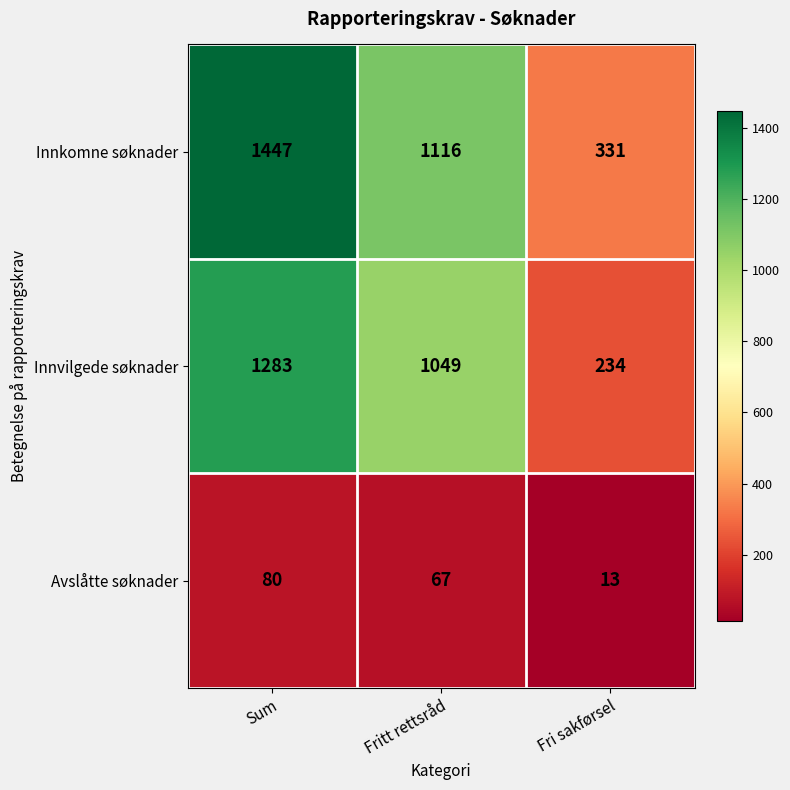

Which series has the widest spread of values?

Innkomne søknader